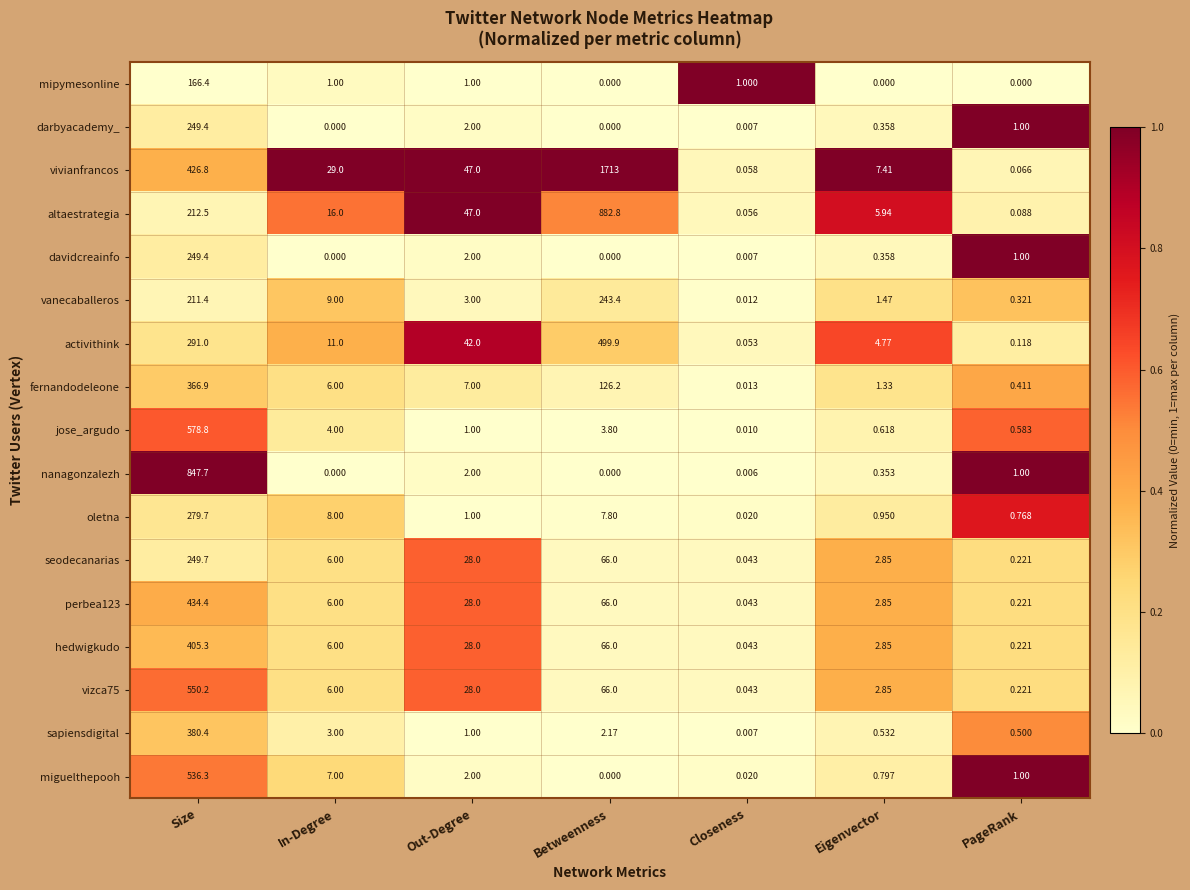

Which series changed the most between Out-Degree and Closeness?

altaestrategia